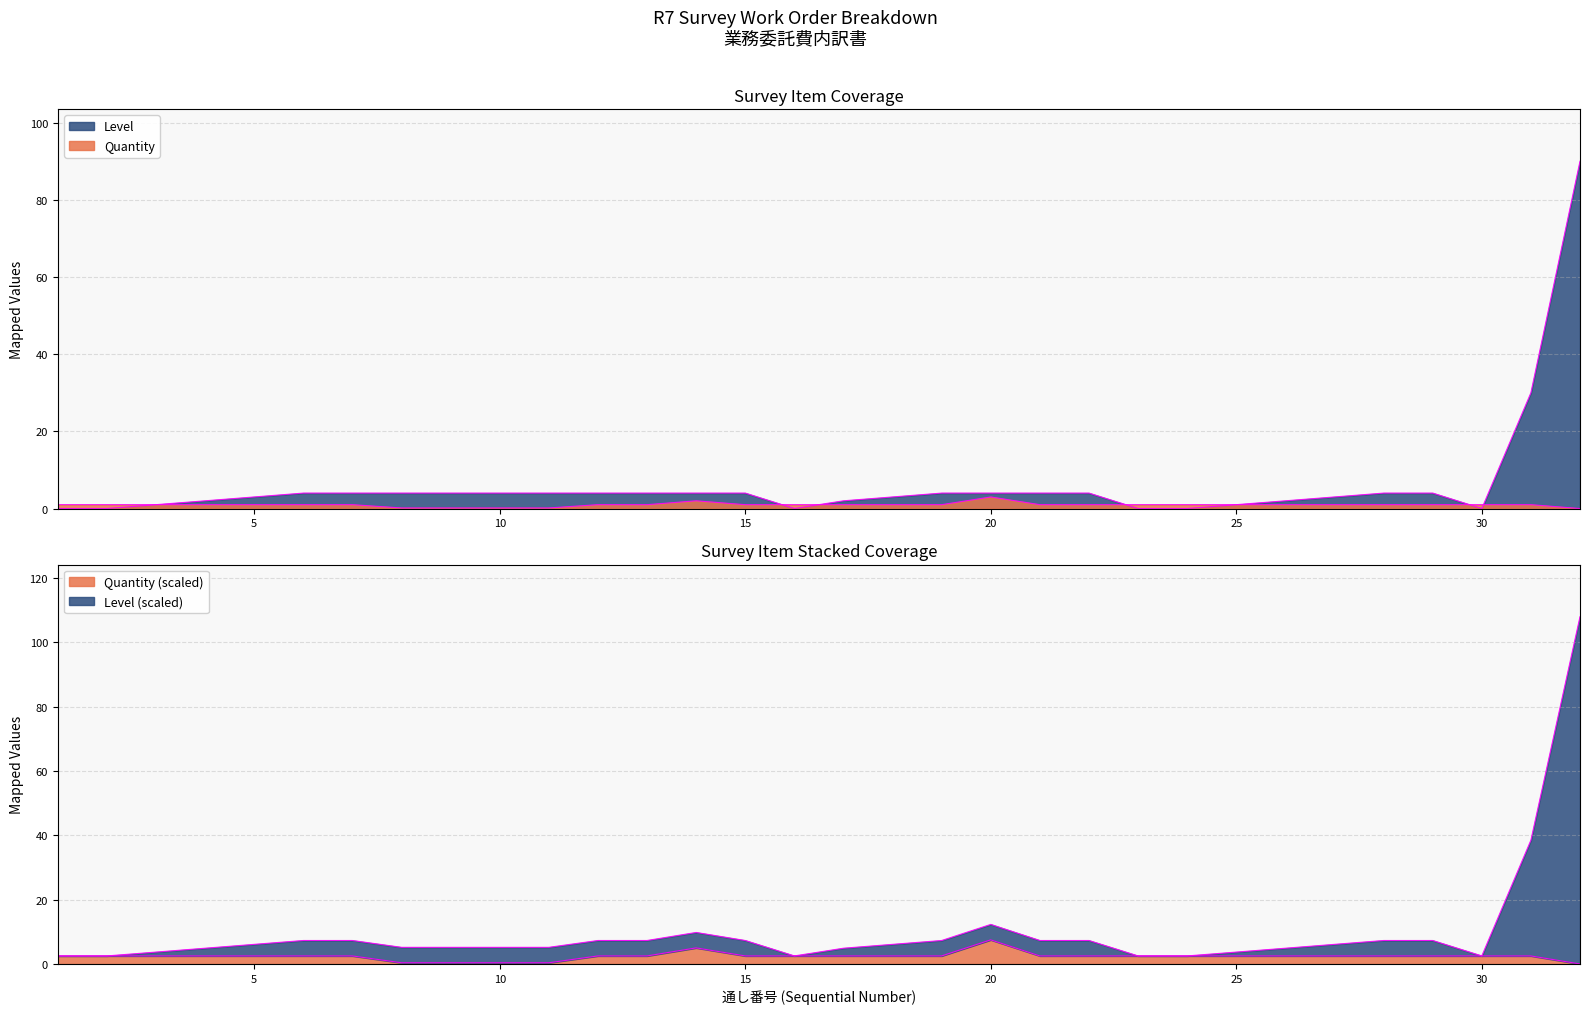

What is the total value across all series at 12?

5.0